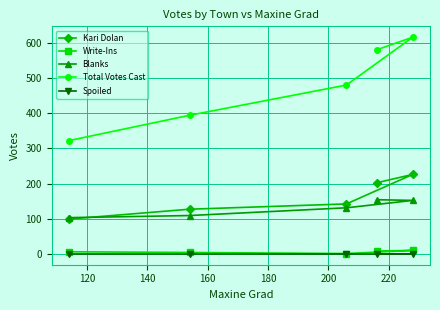

How many data points in Total Votes Cast are less than 480?

2